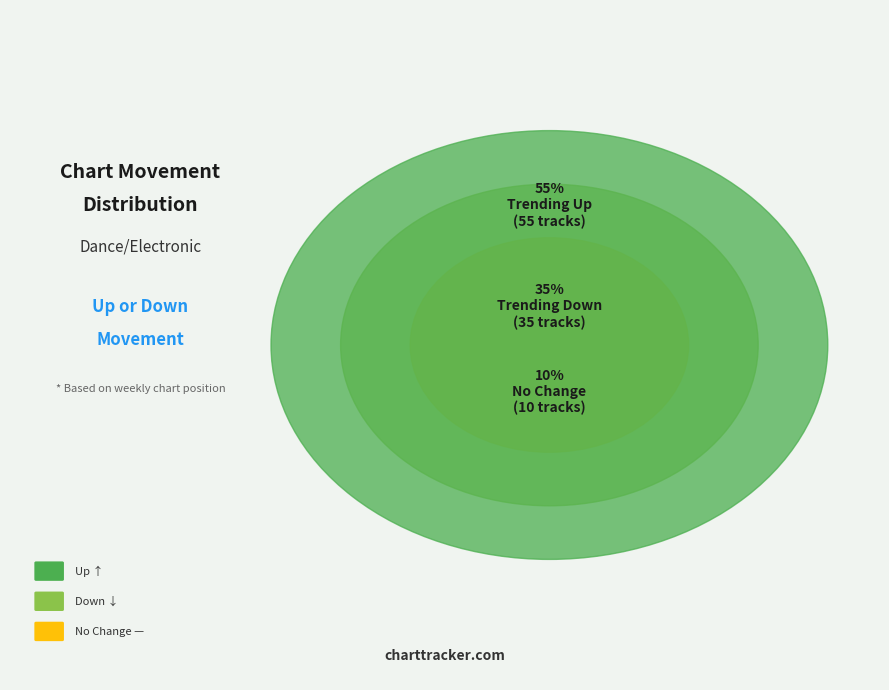

The down slice represents 45% of the pie. True or false?

False